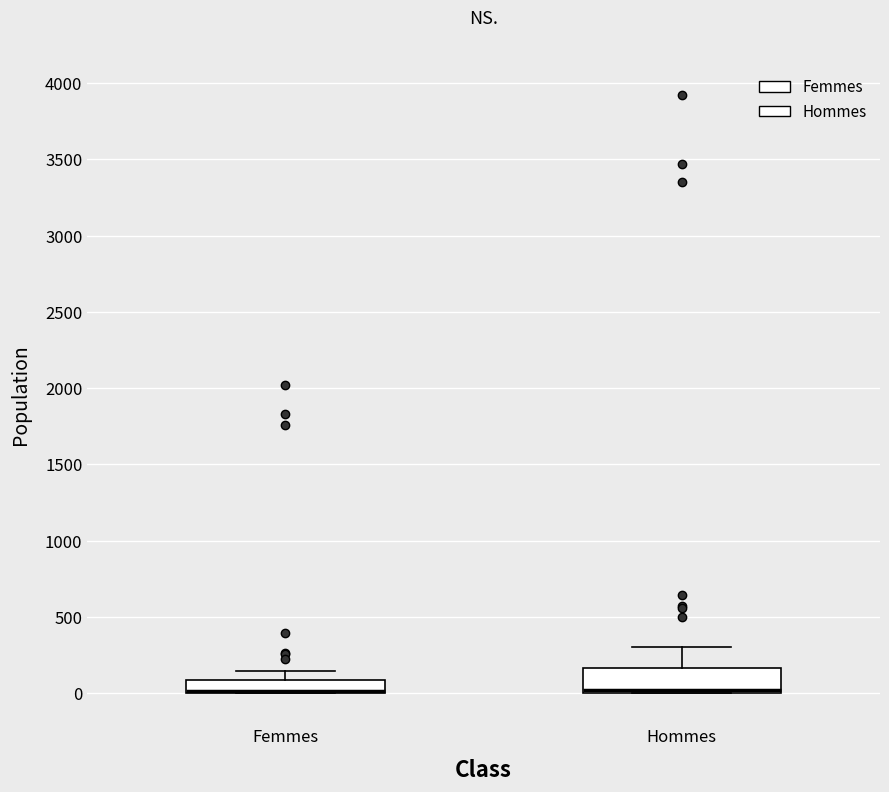

Reading left to right, transcribe this box plot: for each box, give where its median line is, the range the box spans, and where its two whiskers end, as read against the y-axis. The values are not printed on the chart, so give them approximately, as read against the axis.

Femmes: median 0 (drawn on the box's lower edge), box 0 to 100, whiskers 0 to 150
Hommes: median 0 (just above the box's lower edge), box 0 to 150, whiskers 0 to 300